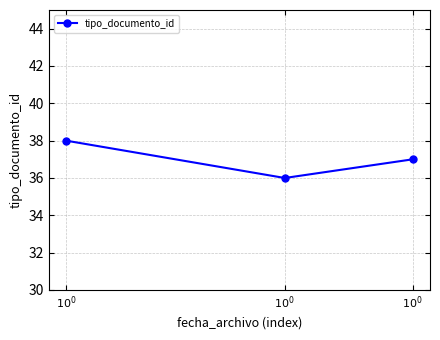

What is the value of the 2nd point from the left?

36